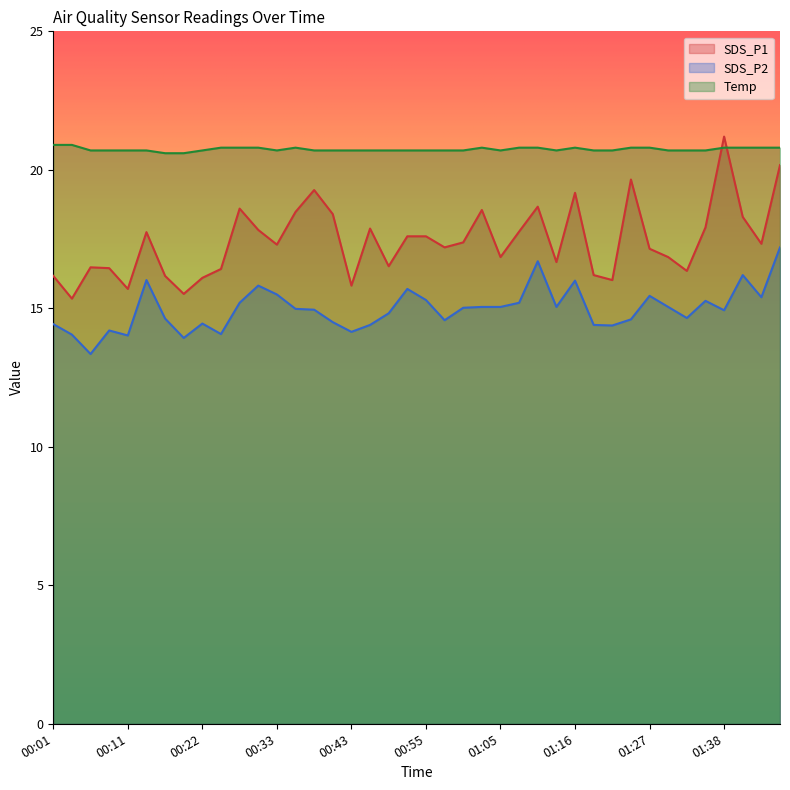

What is the total value across all series at 00:17?

51.4